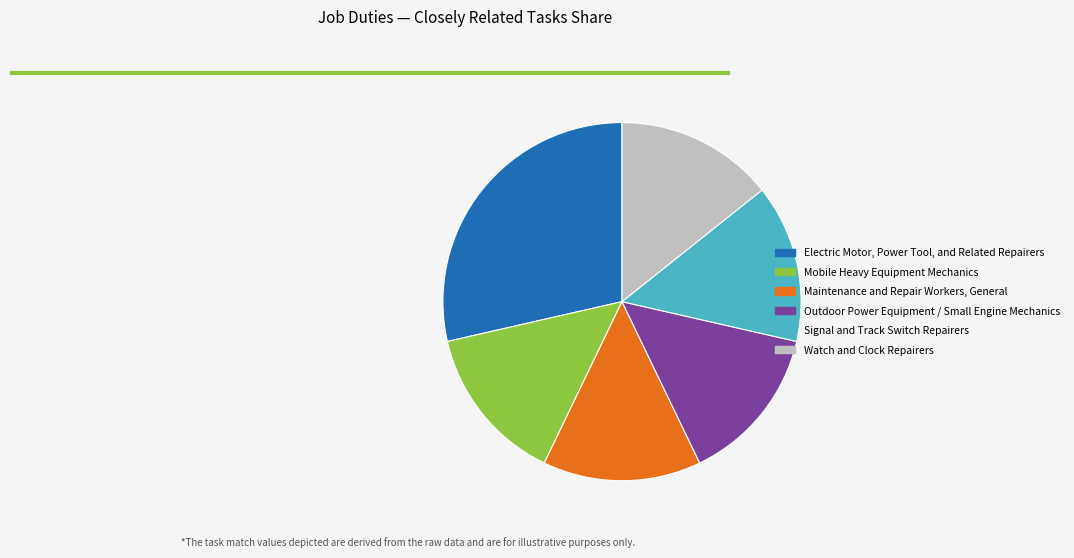

Is there a majority slice in this chart?

No